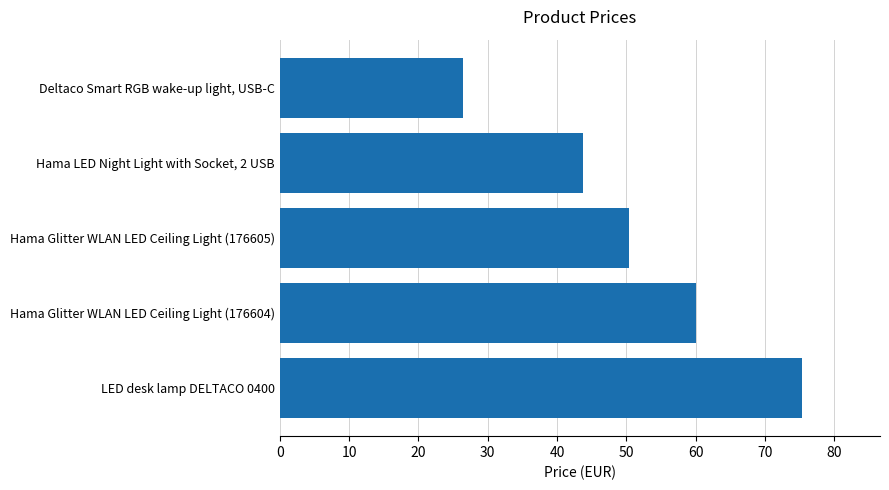

What position from the bottom is Hama LED Night Light with Socket, 2 USB?

4